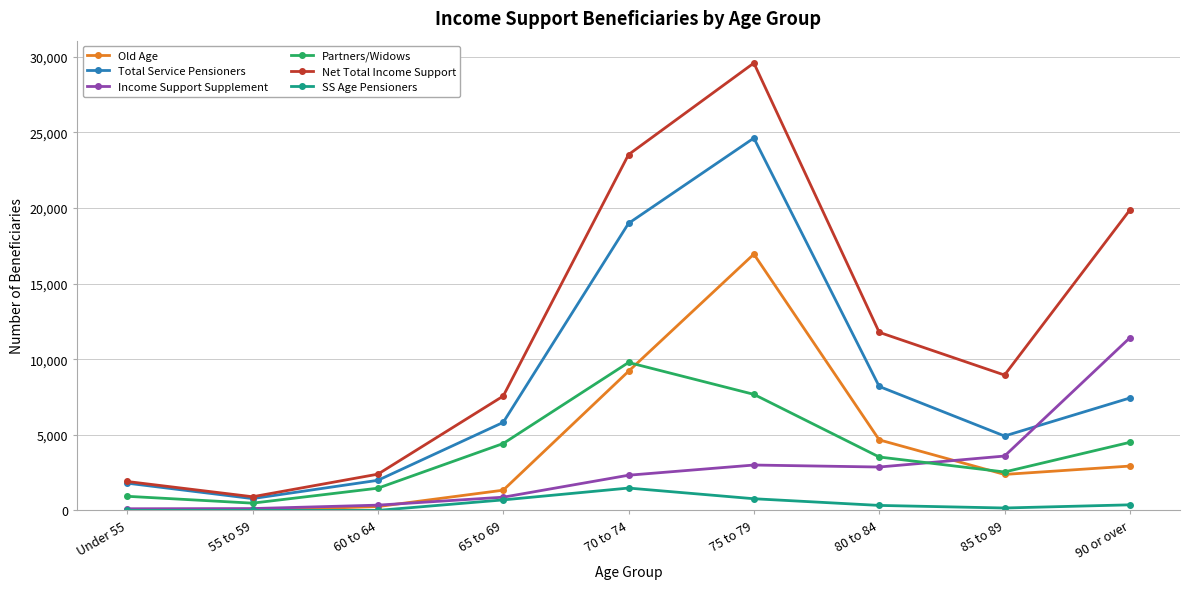

How many data points in Partners/Widows are less than 3532?

4